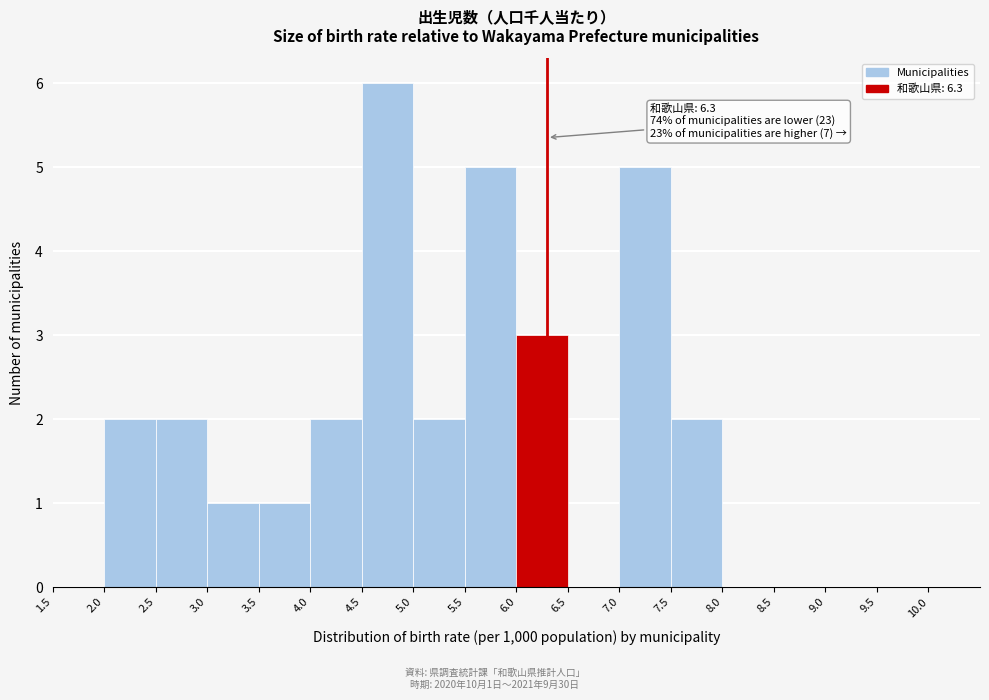

Over which range of the x-axis is the bar tallest?

4.5 to 5.0